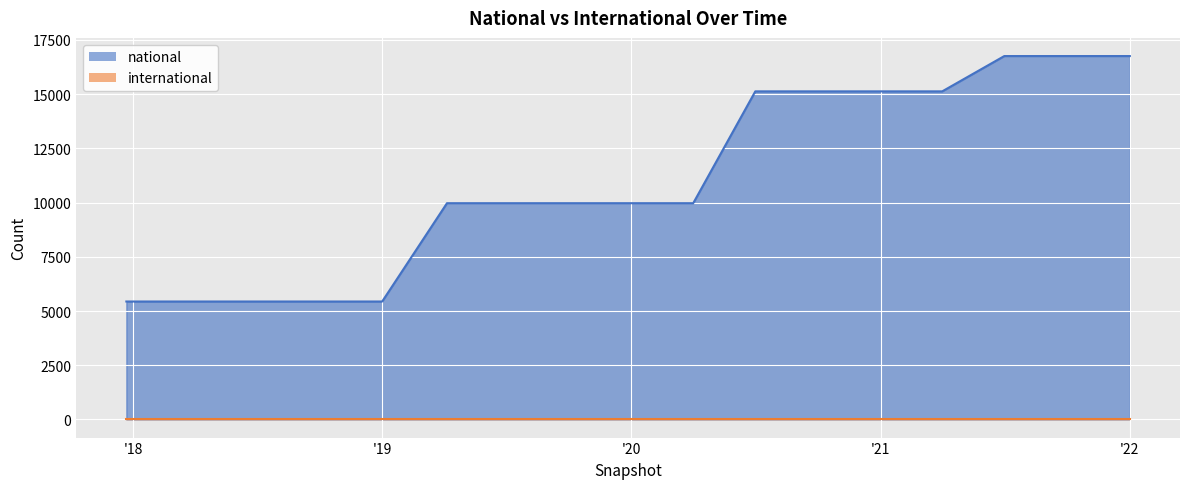

The value at 2018-09-28 is 5438. True or false?

True